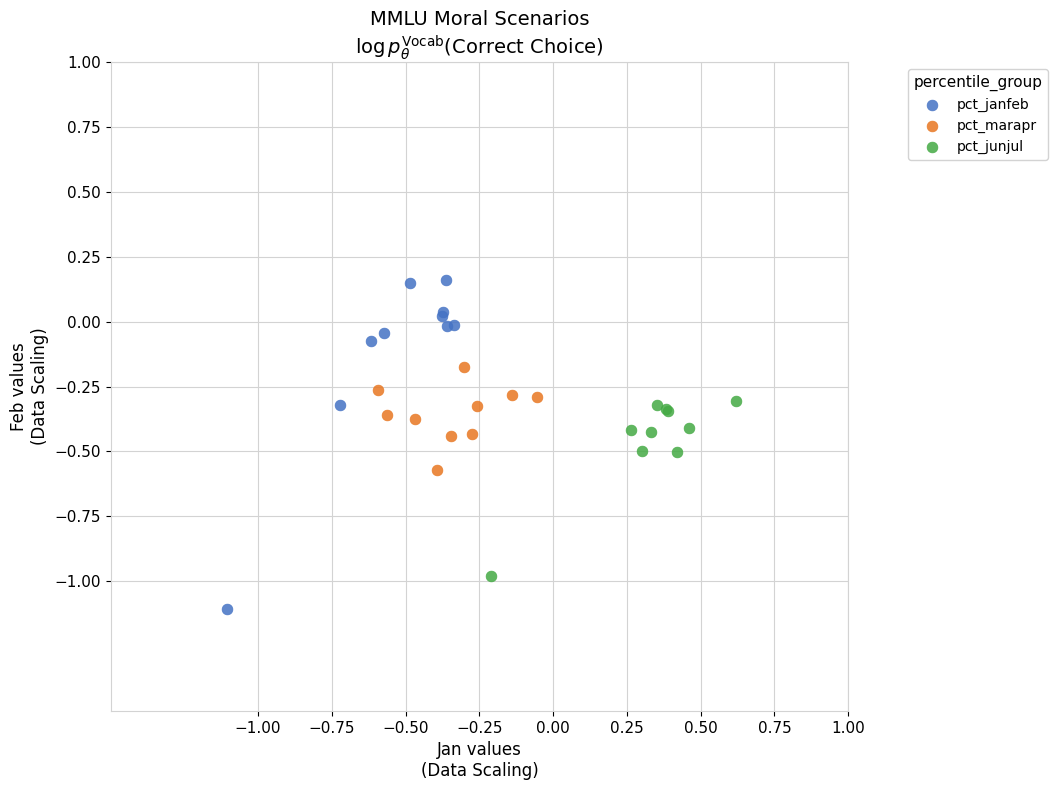

Which series contains the highest Y value?

pct_janfeb